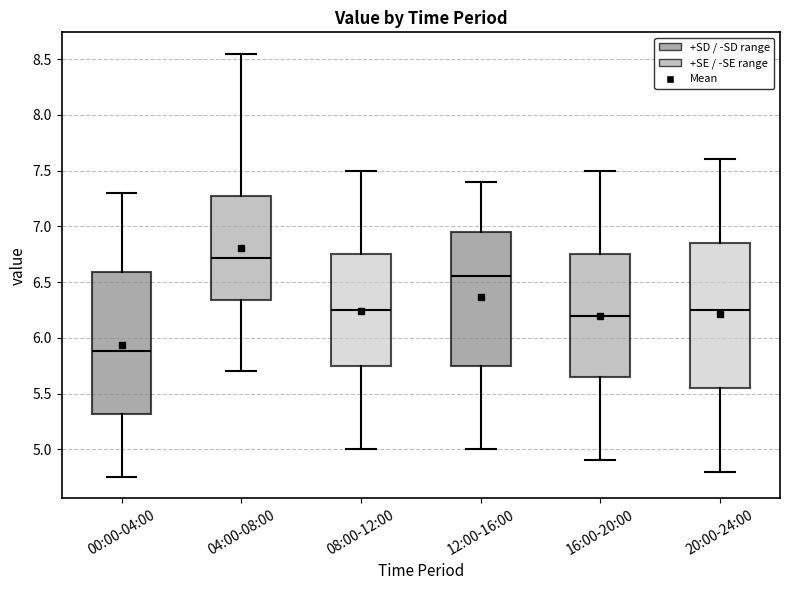

Where does the upper whisker of the box for 12:00-16:00 end on the y-axis? The values are not printed on the chart, so give them approximately, as read against the axis.

7.40